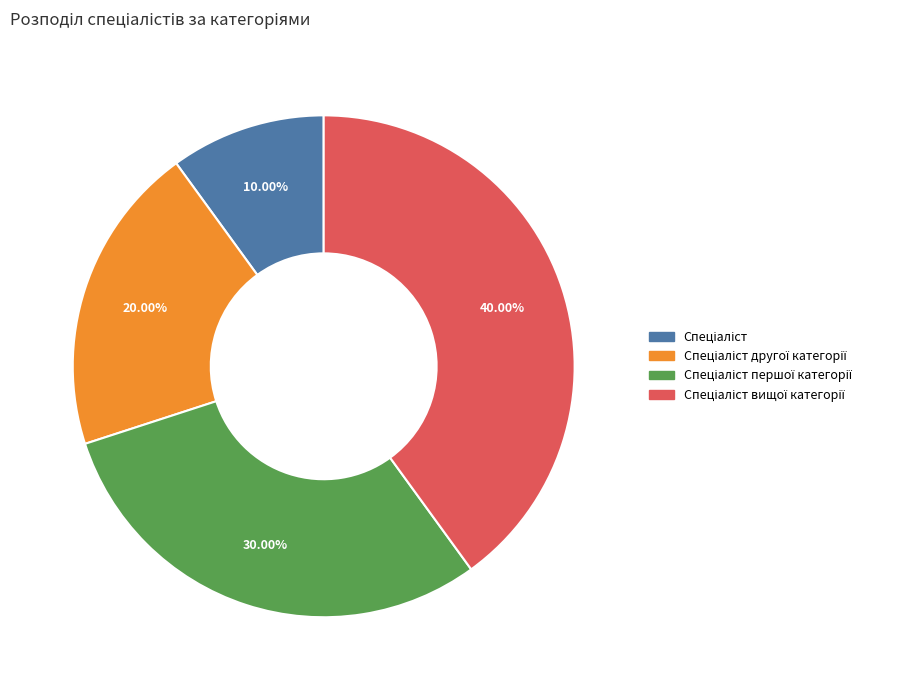

To the nearest percent, what is the average slice percentage?

25%